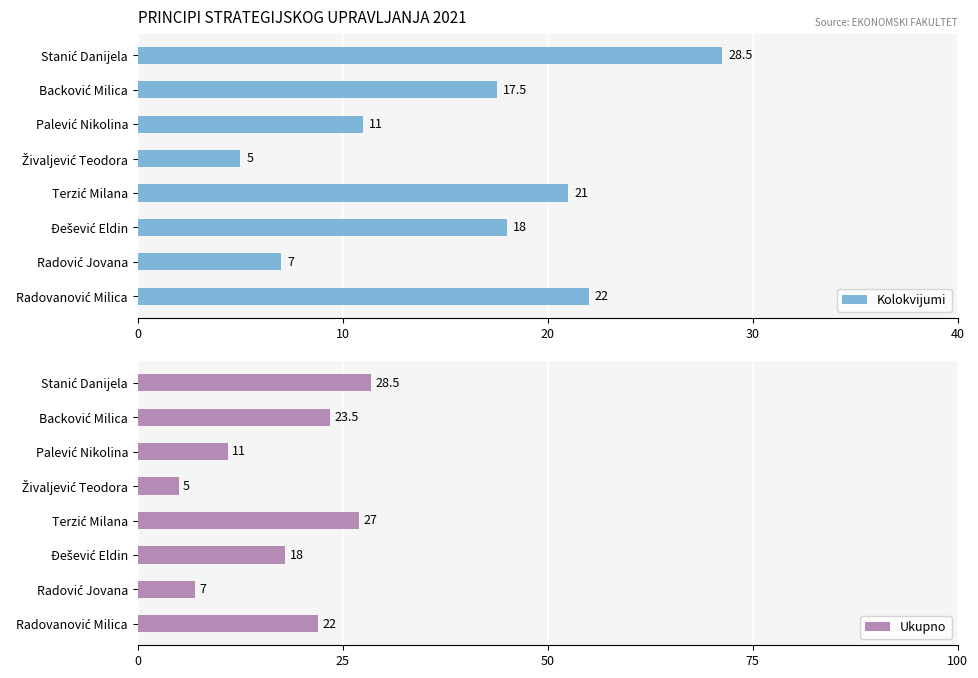

What are all the series names shown in the legend?

Kolokvijumi, Ukupno